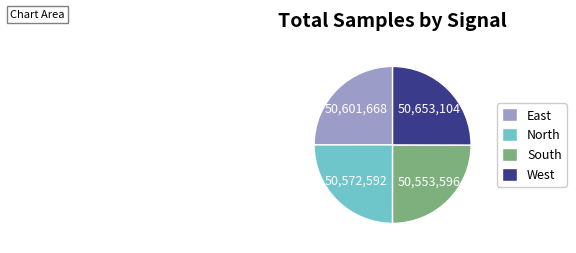

Is East the majority of the pie?

No